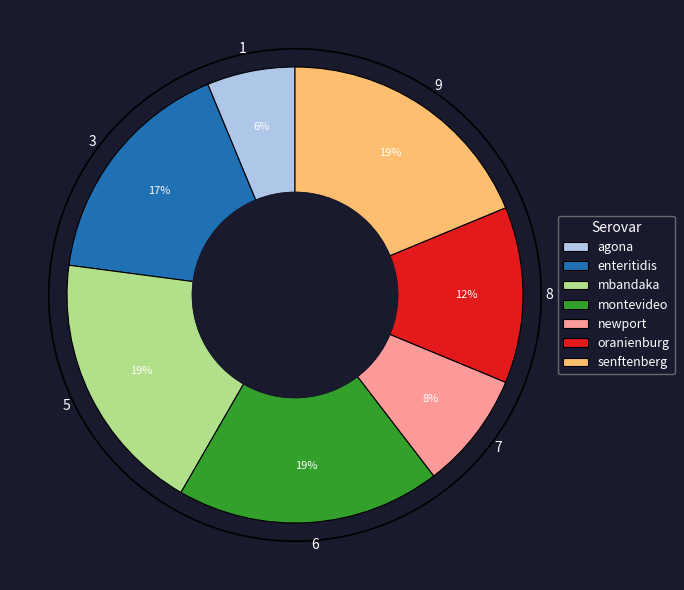

How many slices are in this pie chart?

7